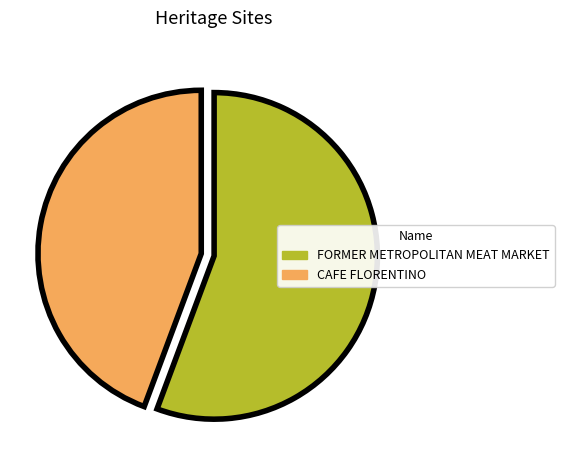

Does CAFE FLORENTINO represent more than half of the total?

No